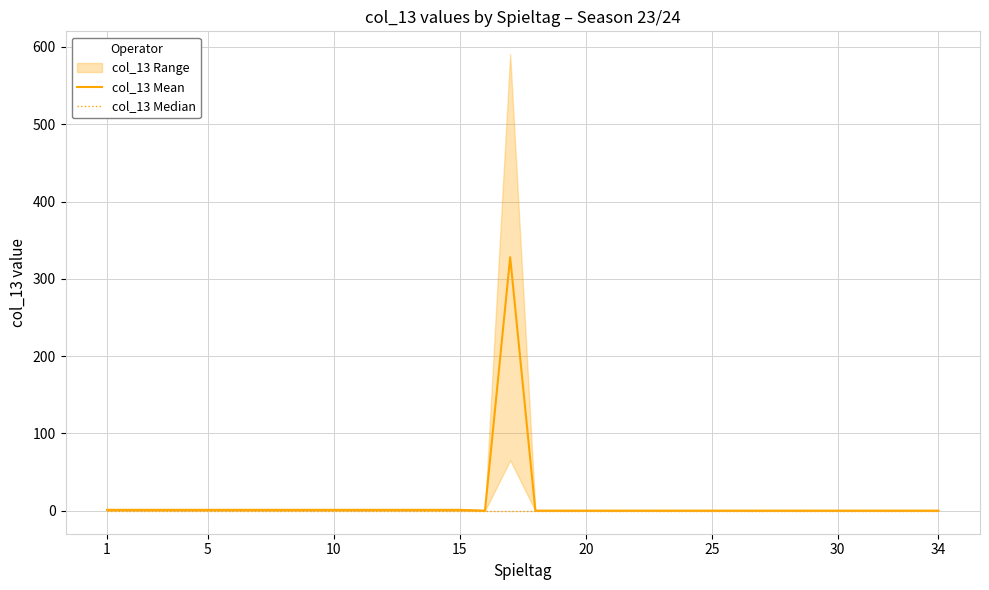

Which series has the largest range (max minus min)?

col_13 Mean